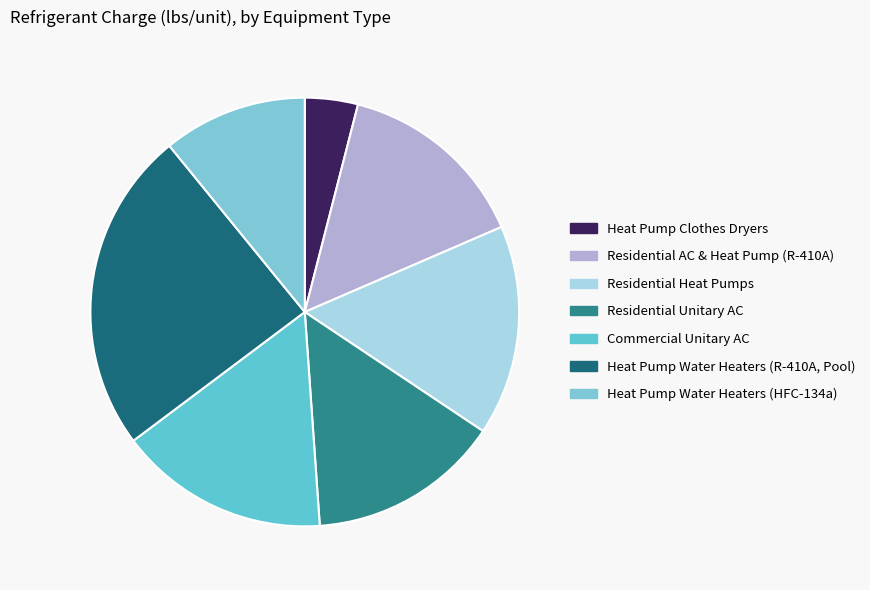

How many segments does this pie chart have?

7